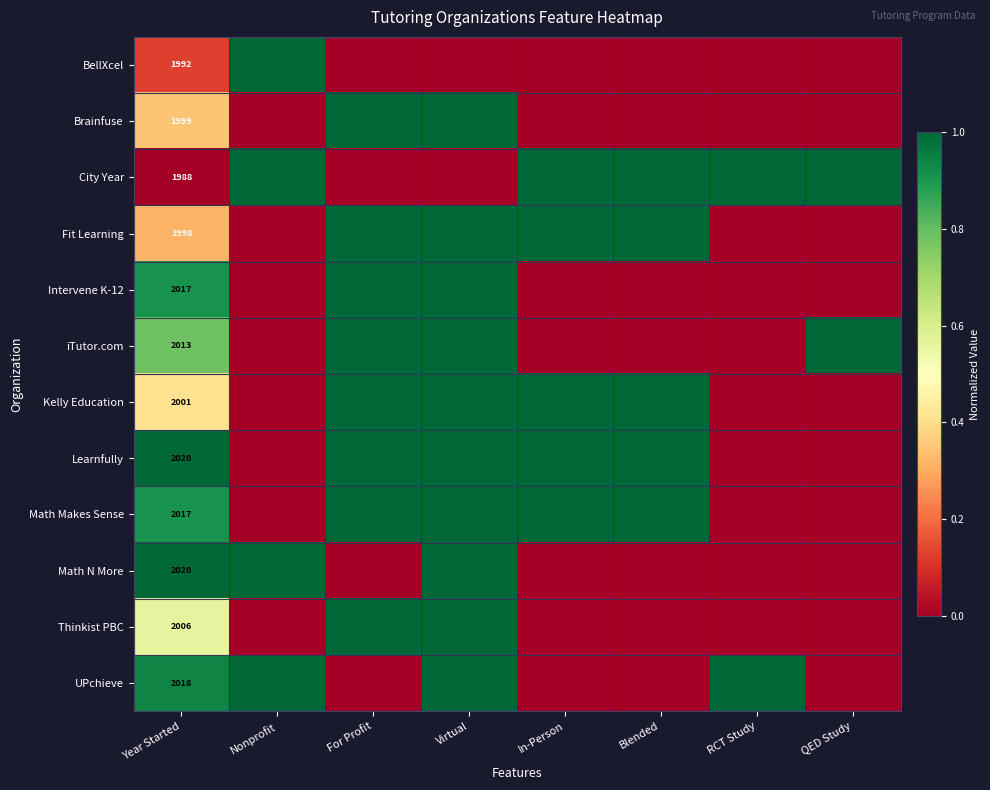

At which category does the chart reach its peak across all series?

Nonprofit